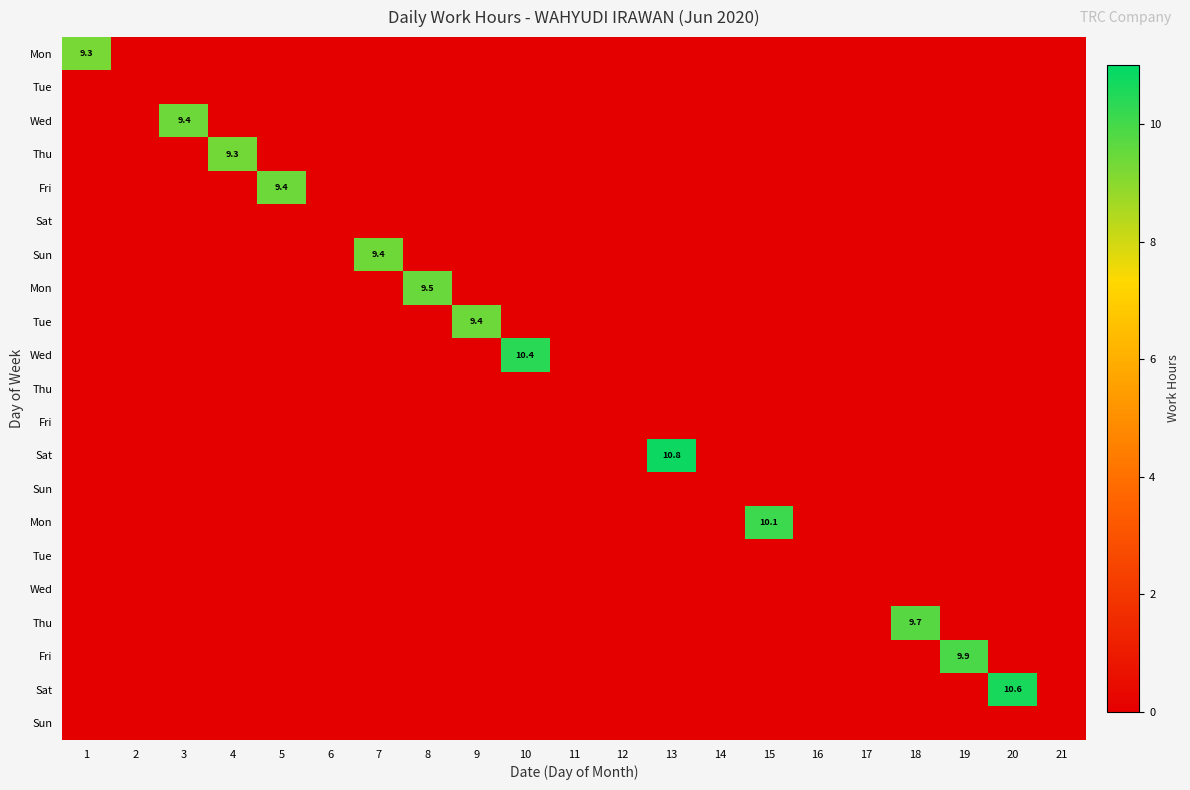

Between 12 and 3, which is larger?

12